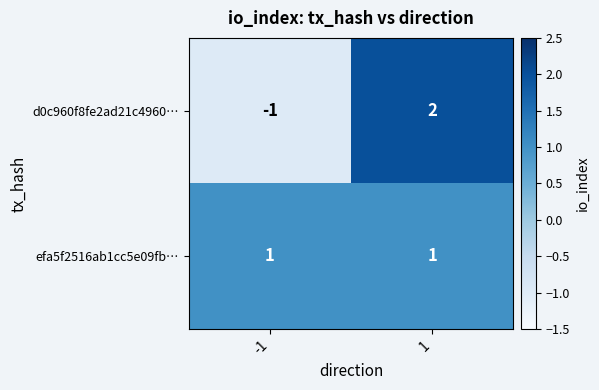

Between -1 and 1, which series saw the biggest shift?

d0c960f8fe2ad21c4960…